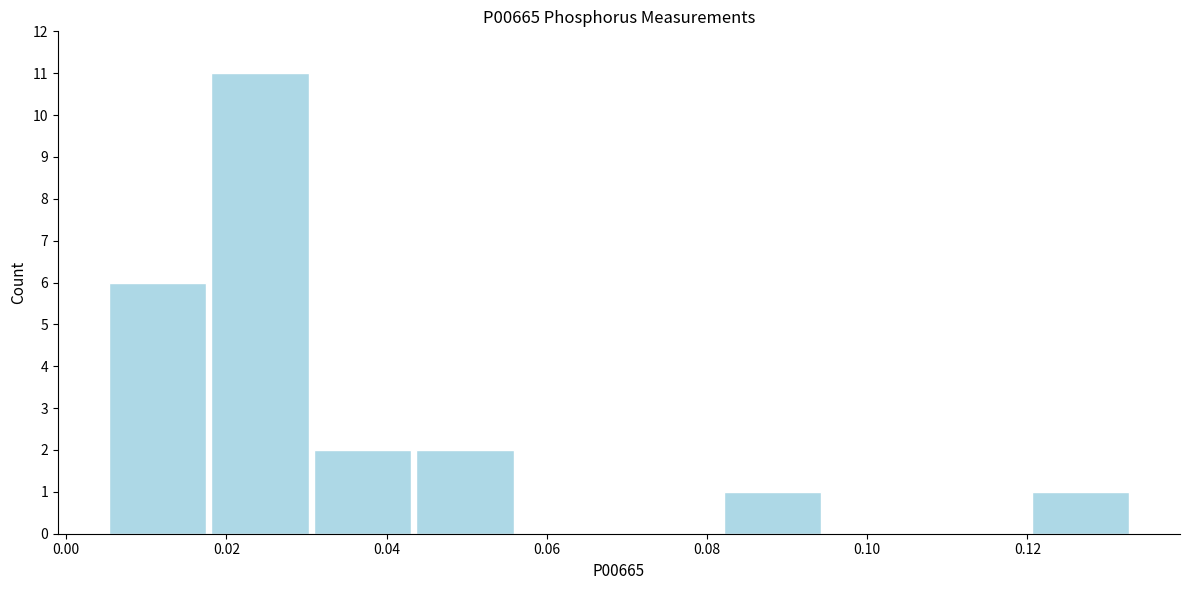

How tall is the bar that spans 0.018 to 0.030 on the x-axis? Neither the bar edges nor the heights are printed on the chart, so give them approximately, as read against the axes.

11